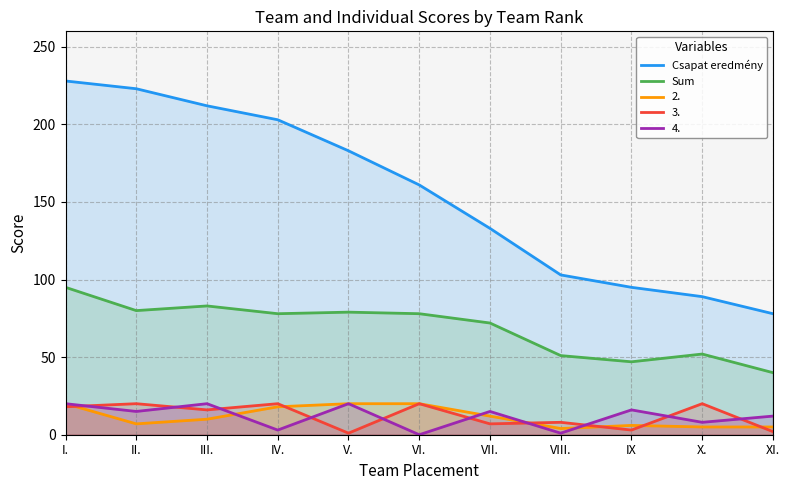

What is the label of the 11th point from the right?

I.